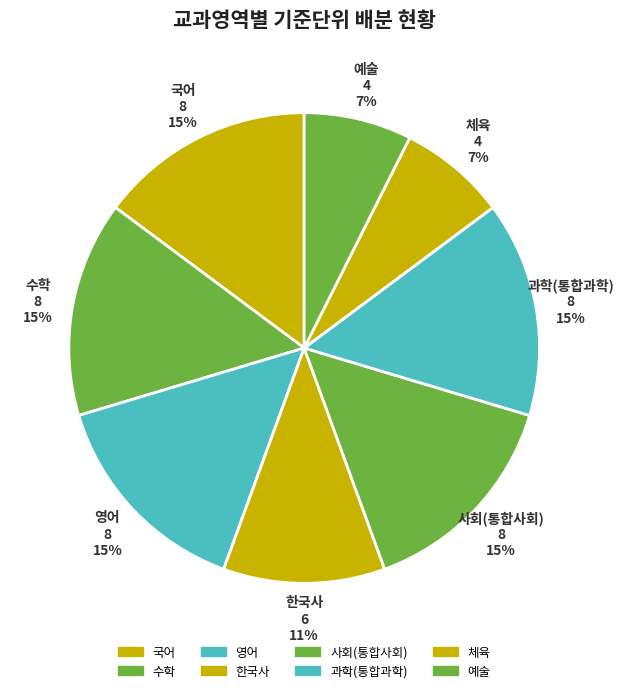

Which category has the biggest portion of the pie?

국어